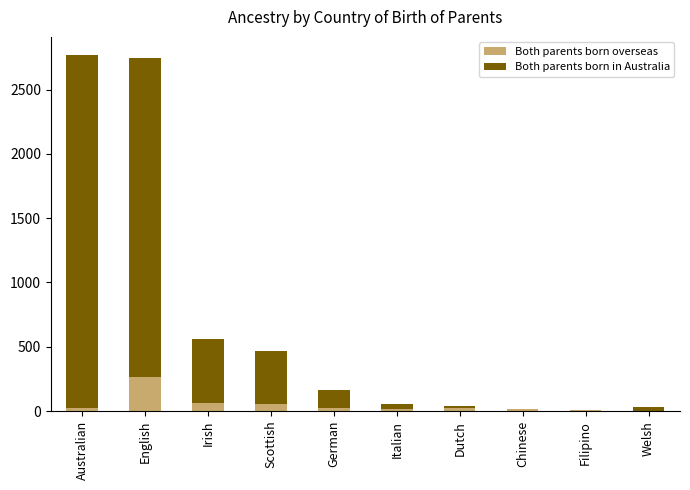

At which label does Both parents born overseas reach its peak?

English